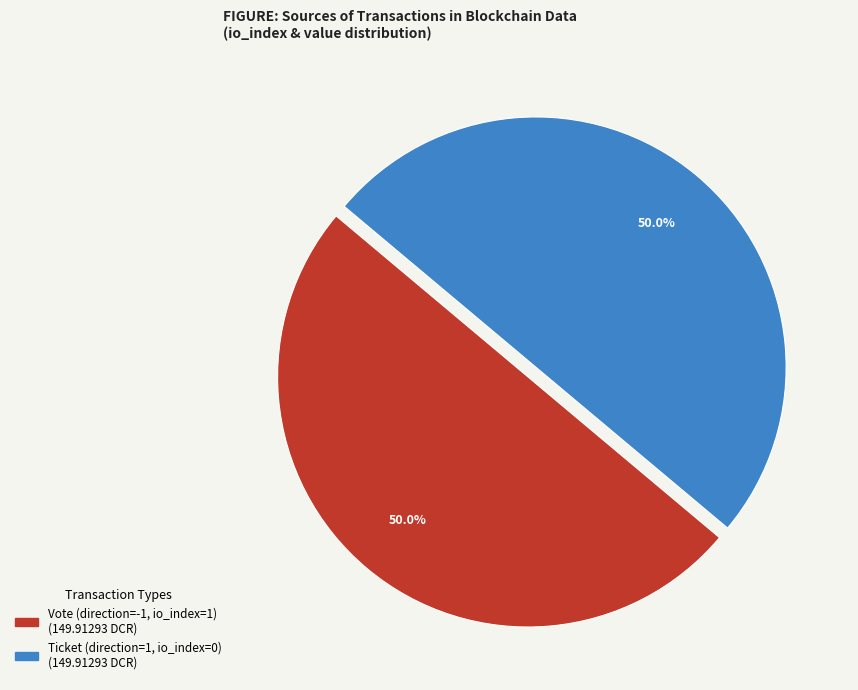

To the nearest percent, what is the difference between the largest and smallest slice percentages?

0%